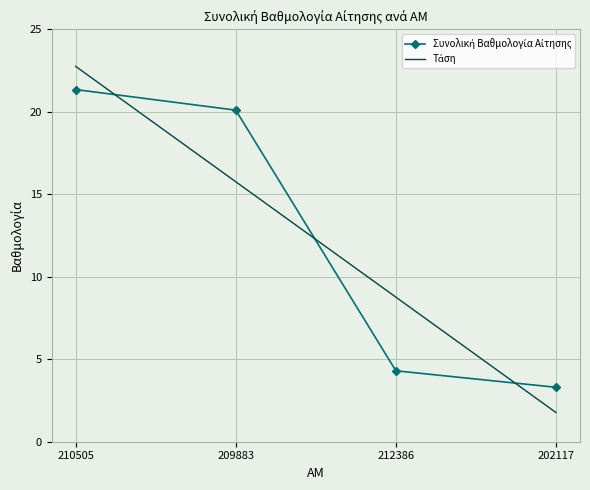

What is the spread (max minus min) of values at 212386?

4.5